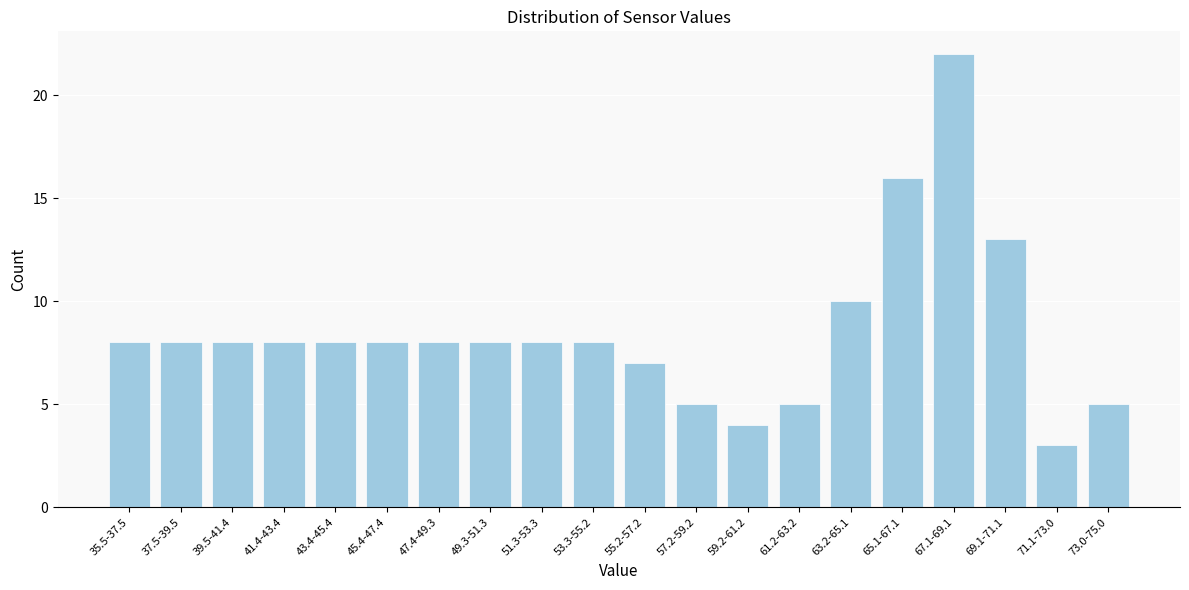

Reading left to right, transcribe all the data shown in this chart.

35.5-37.5=8	37.5-39.5=8	39.5-41.4=8	41.4-43.4=8	43.4-45.4=8	45.4-47.4=8	47.4-49.3=8	49.3-51.3=8	51.3-53.3=8	53.3-55.2=8	55.2-57.2=7	57.2-59.2=5	59.2-61.2=4	61.2-63.2=5	63.2-65.1=10	65.1-67.1=16	67.1-69.1=22	69.1-71.1=13	71.1-73.0=3	73.0-75.0=5